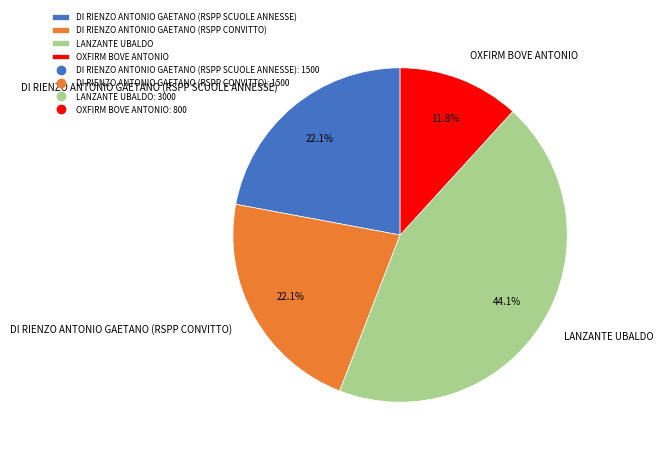

To the nearest percent, what is the difference between the largest and smallest slice percentages?

32%